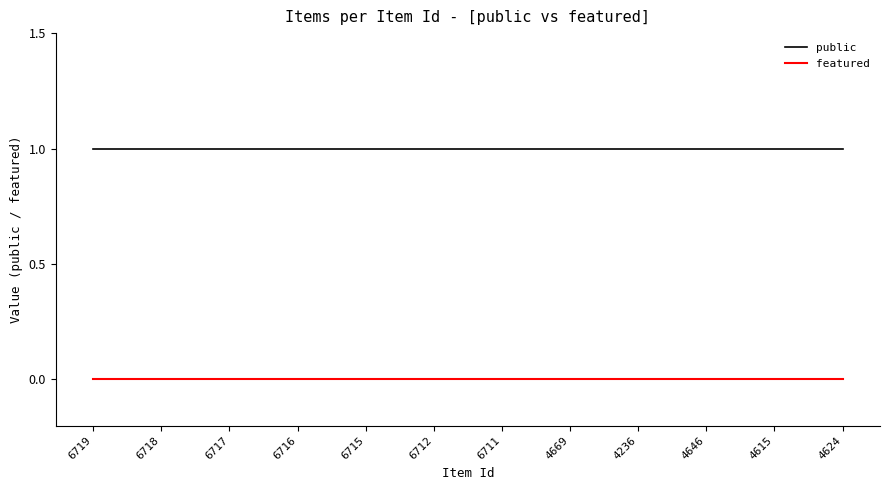

Which series has the largest total across all categories?

public